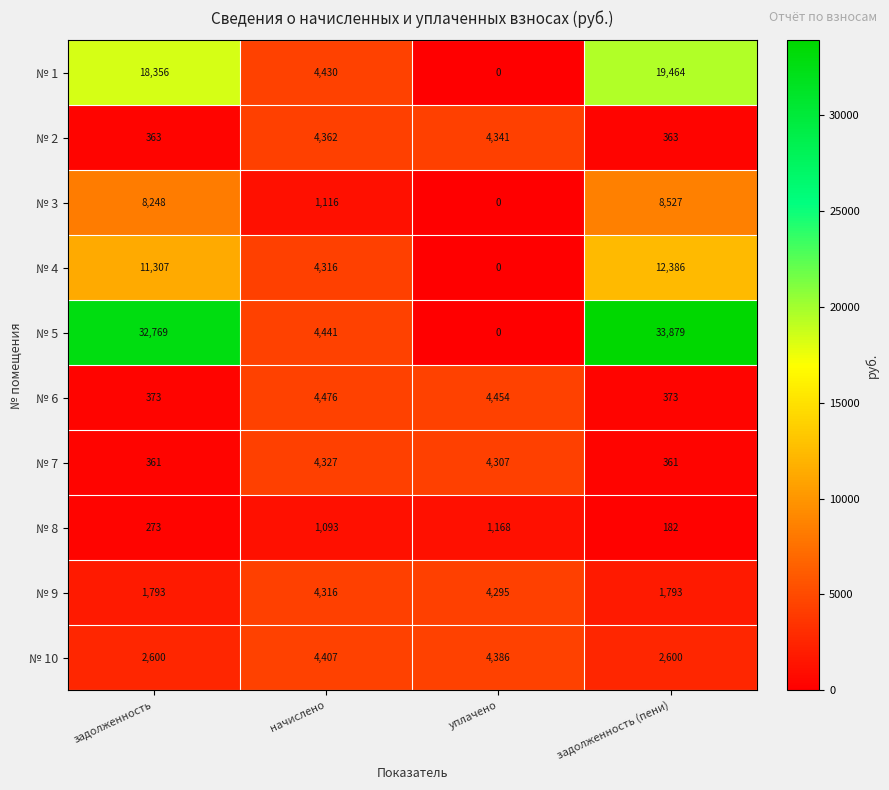

Count the number of data series in this chart.

10